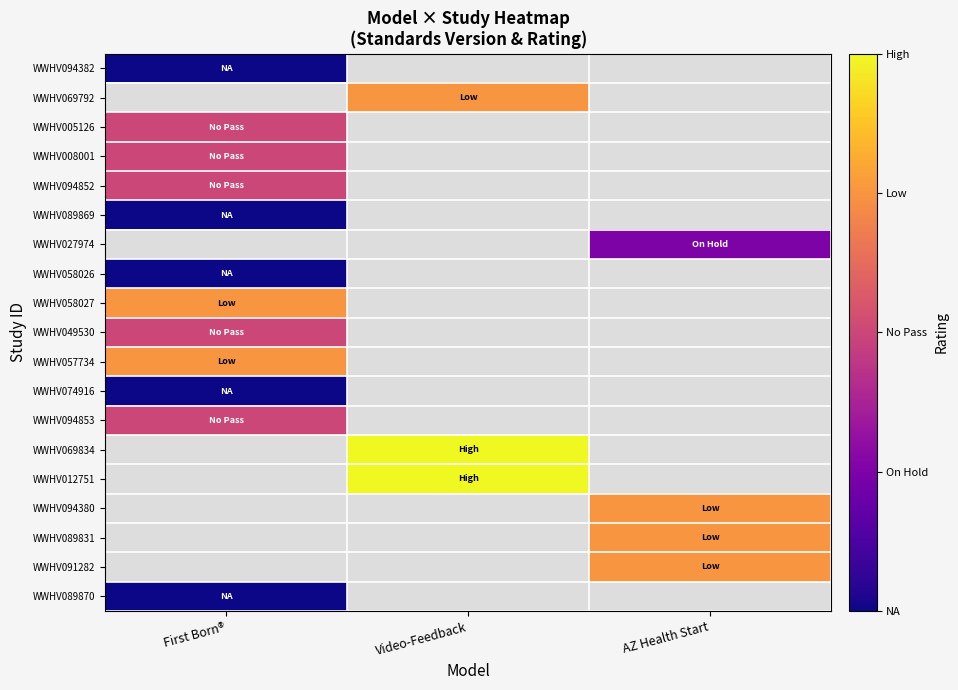

How many series are shown in this chart?

19